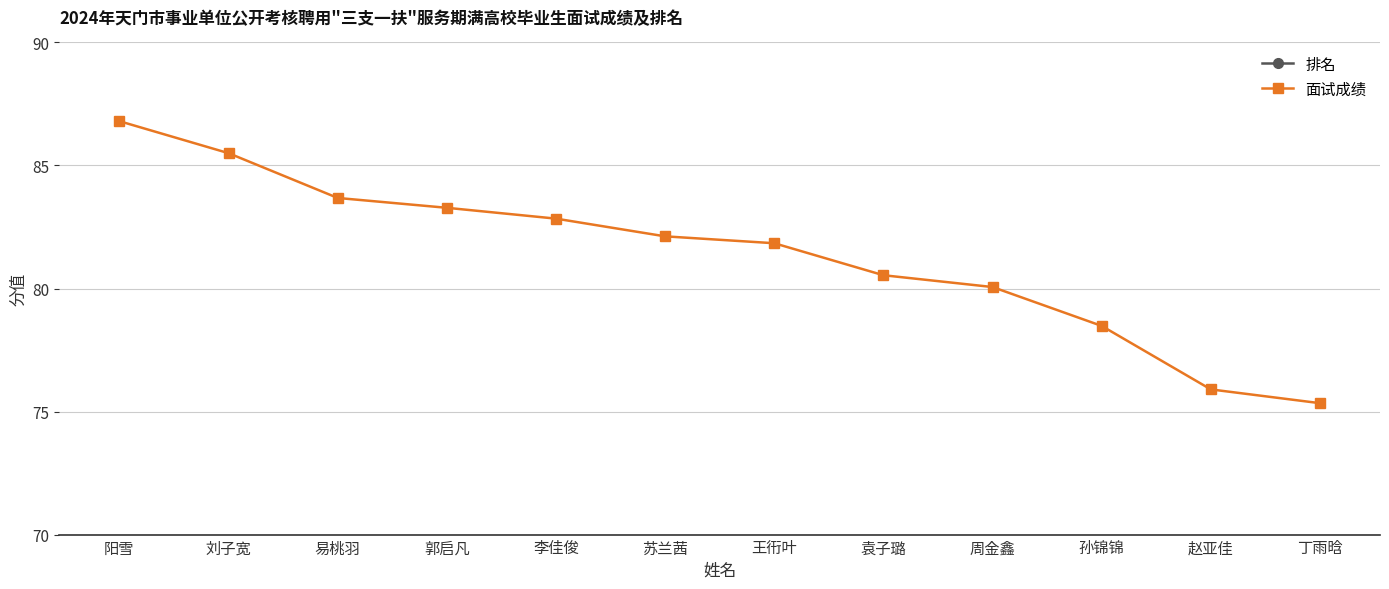

True or false: 面试成绩 and 排名 cross at least once.

False